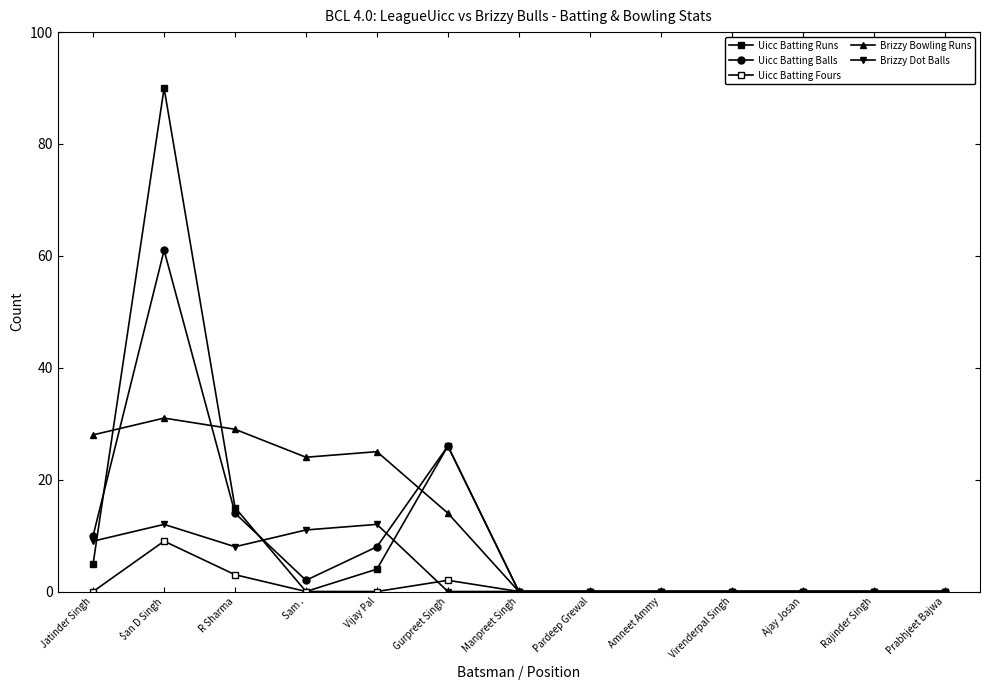

How many series are shown in this chart?

5